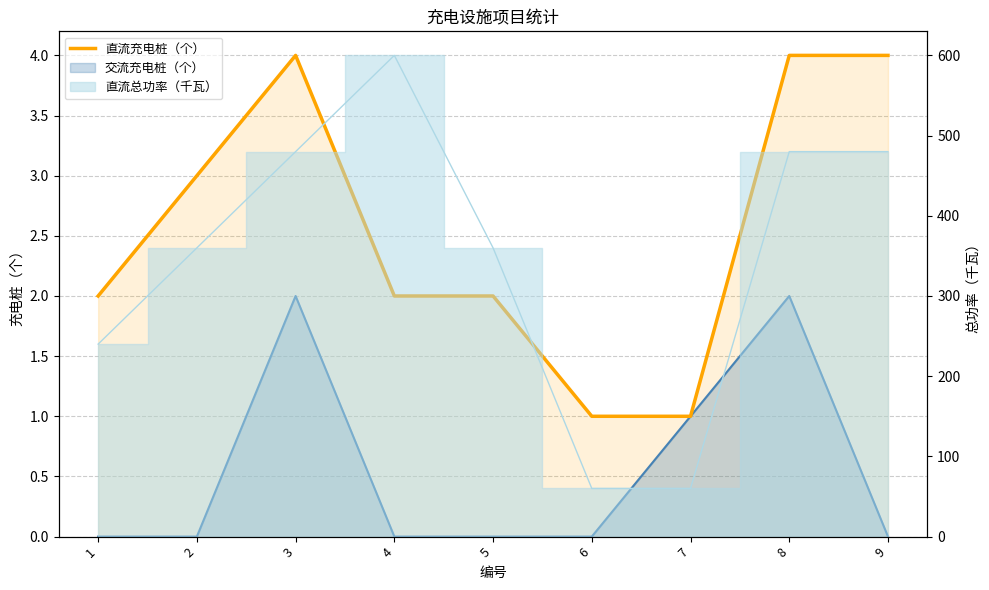

Reading left to right, transcribe all the data shown in this chart.

1=2	2=3	3=4	4=2	5=2	6=1	7=1	8=4	9=4